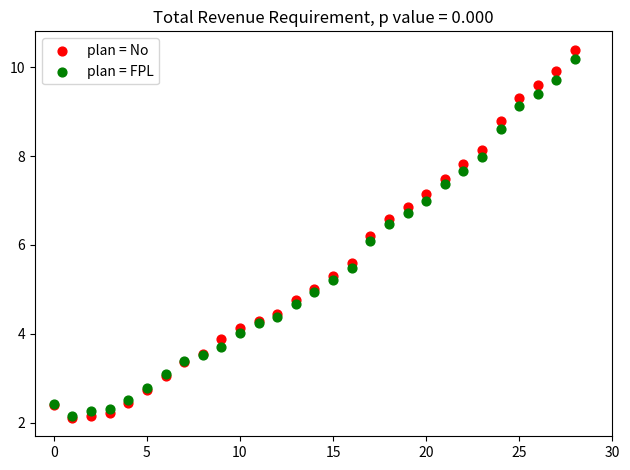

Across all series, what Y value is closest to 6?

6.1